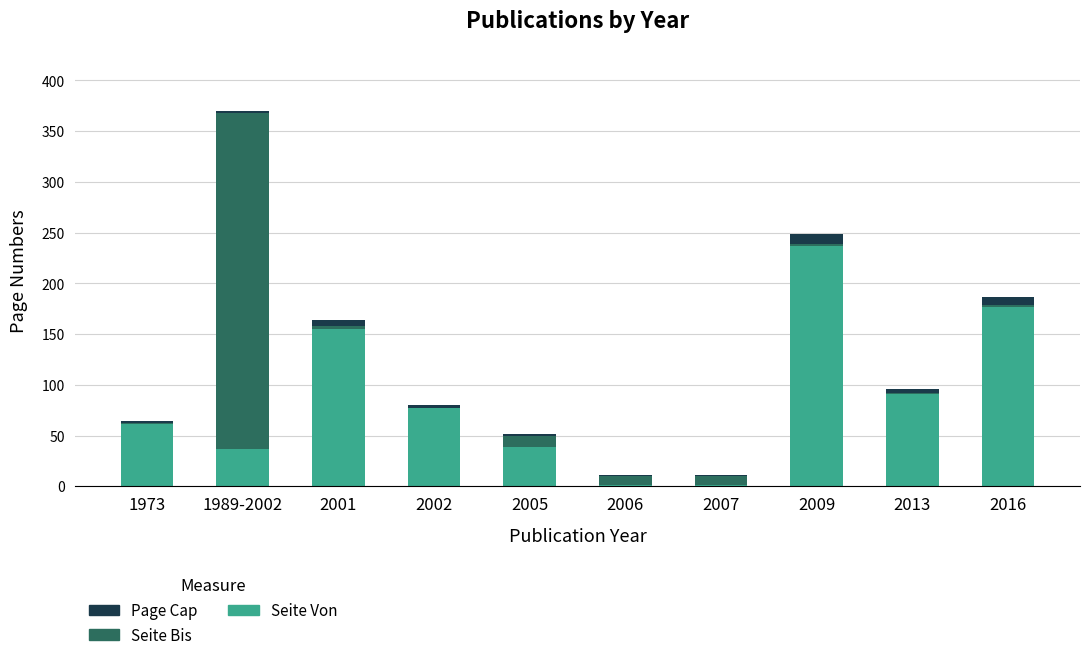

What value does the Seite Von series have at 2002, to the nearest 50?

100